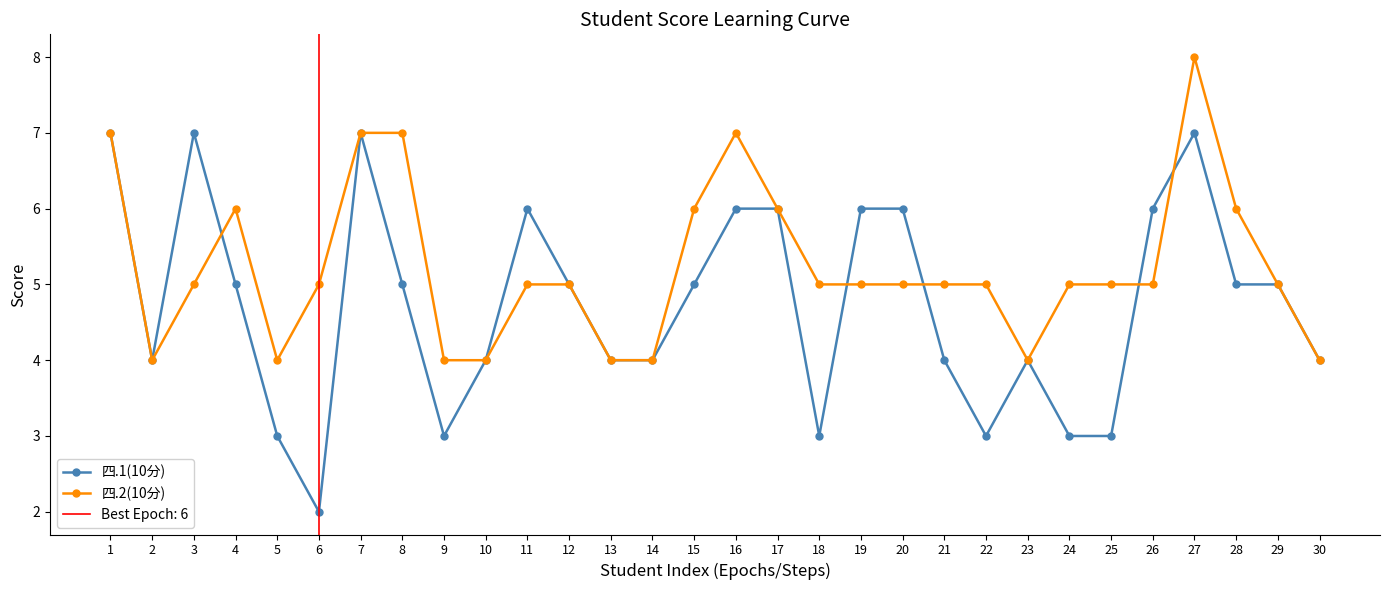

What is the difference between the 四.2(10分) values at 8 and 11?

2